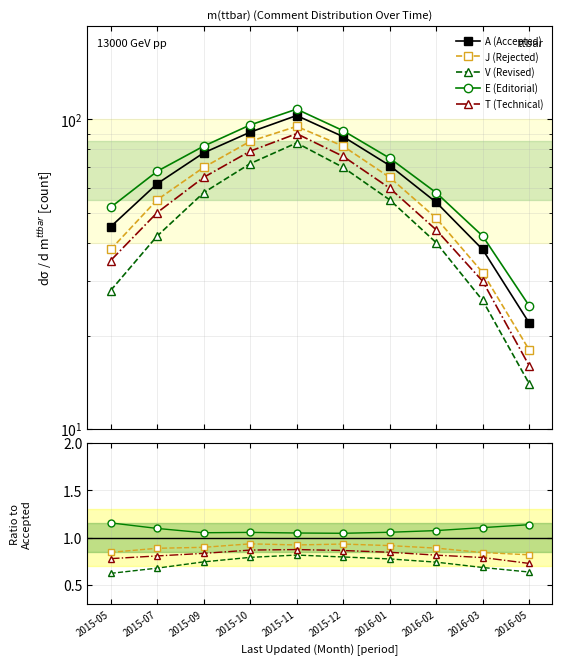

What position from the right is 2016-02?

3